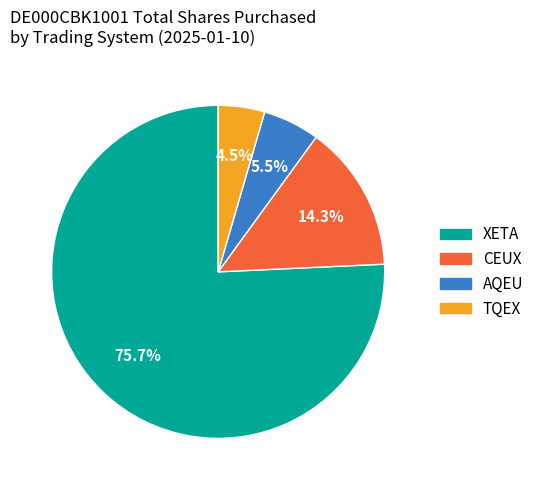

Which slice is the largest?

XETA